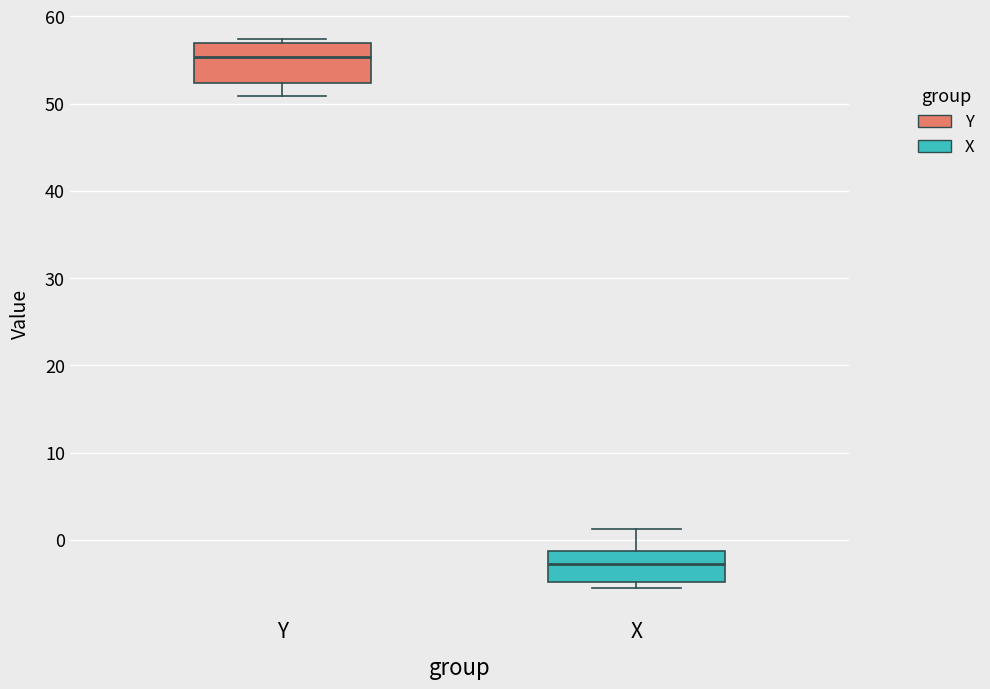

Reading left to right, read every box against the y-axis: the position of its median line, the range the box covers, and the ends of its whiskers. The values are not printed on the chart, so give them approximately, as read against the axis.

Y: median 55, box 52 to 57, whiskers 51 to 57 (just above the box's upper edge)
X: median -3, box -5 to -1, whiskers -6 to 1